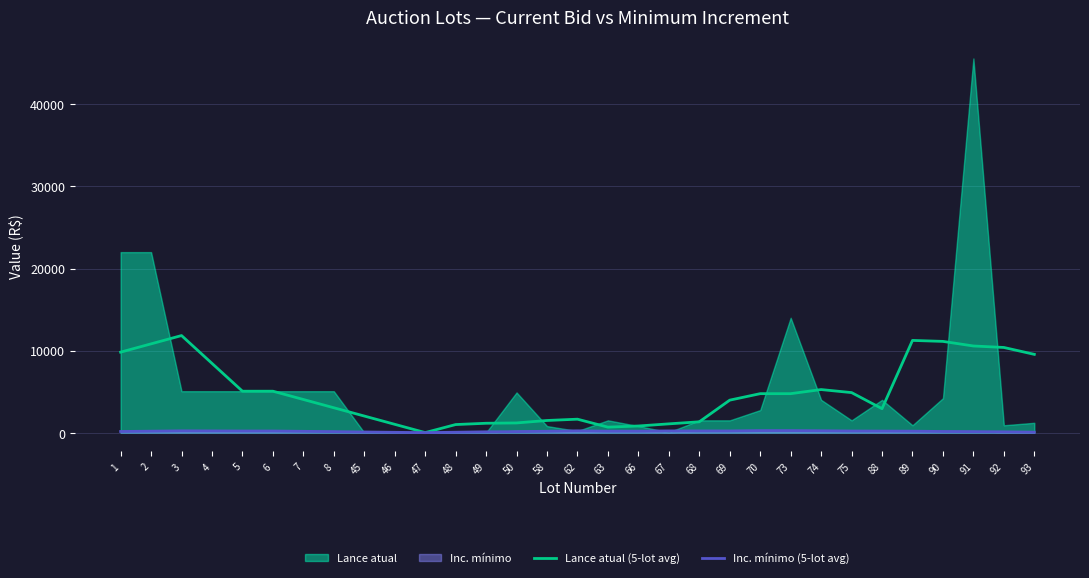

Is the value of Lance atual (5-lot avg) at 6 greater than the value of Inc. mínimo (5-lot avg) at 1?

Yes